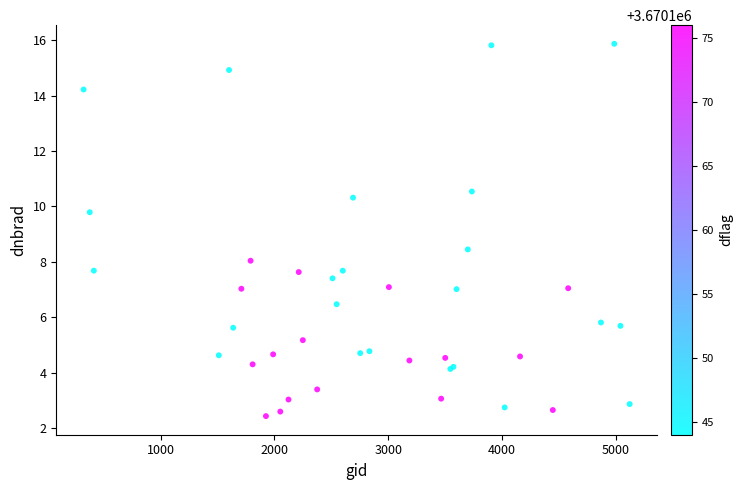

What Y value in the scatter plot is closest to 9?

8.5